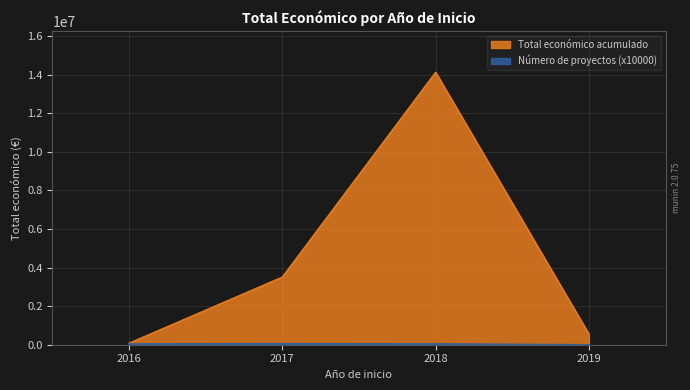

Does the chart display data point markers on the line(s)?

No